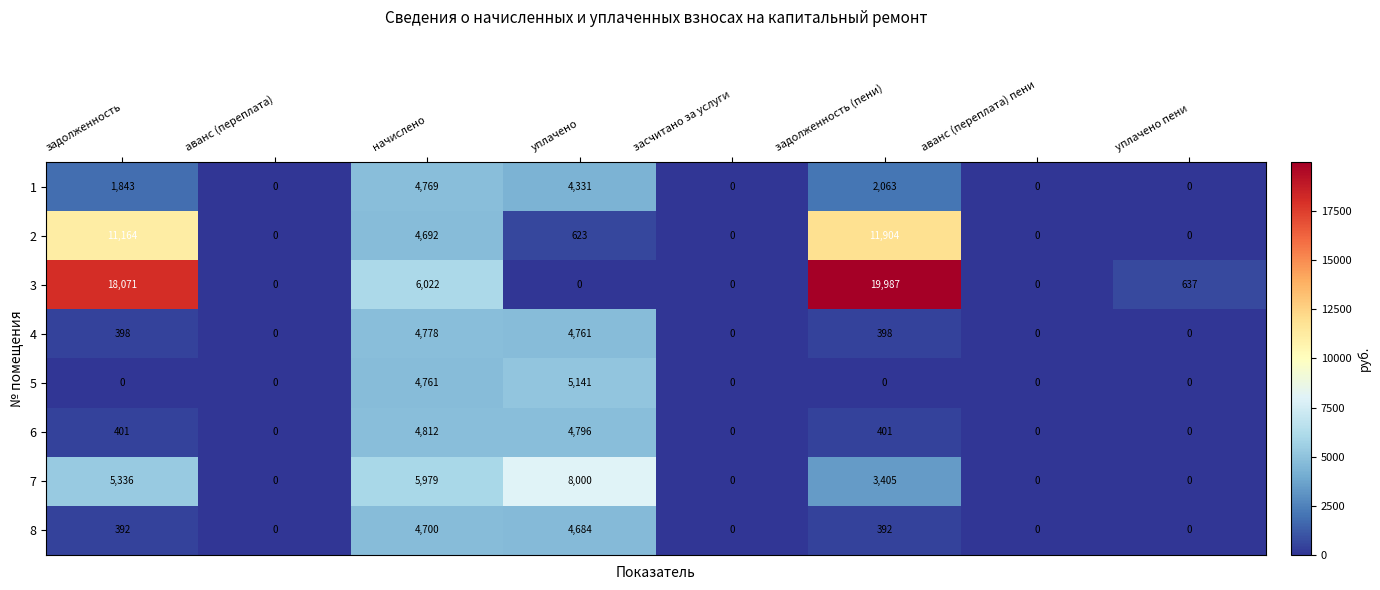

What value does the 7 series have at уплачено?

8000